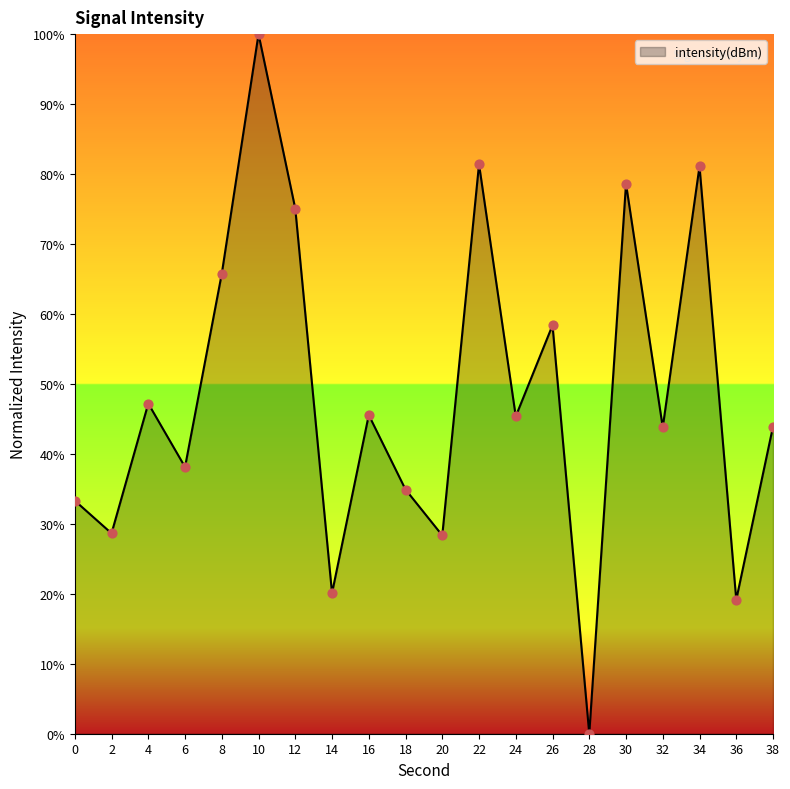

Between 18 and 22, which is larger?

22